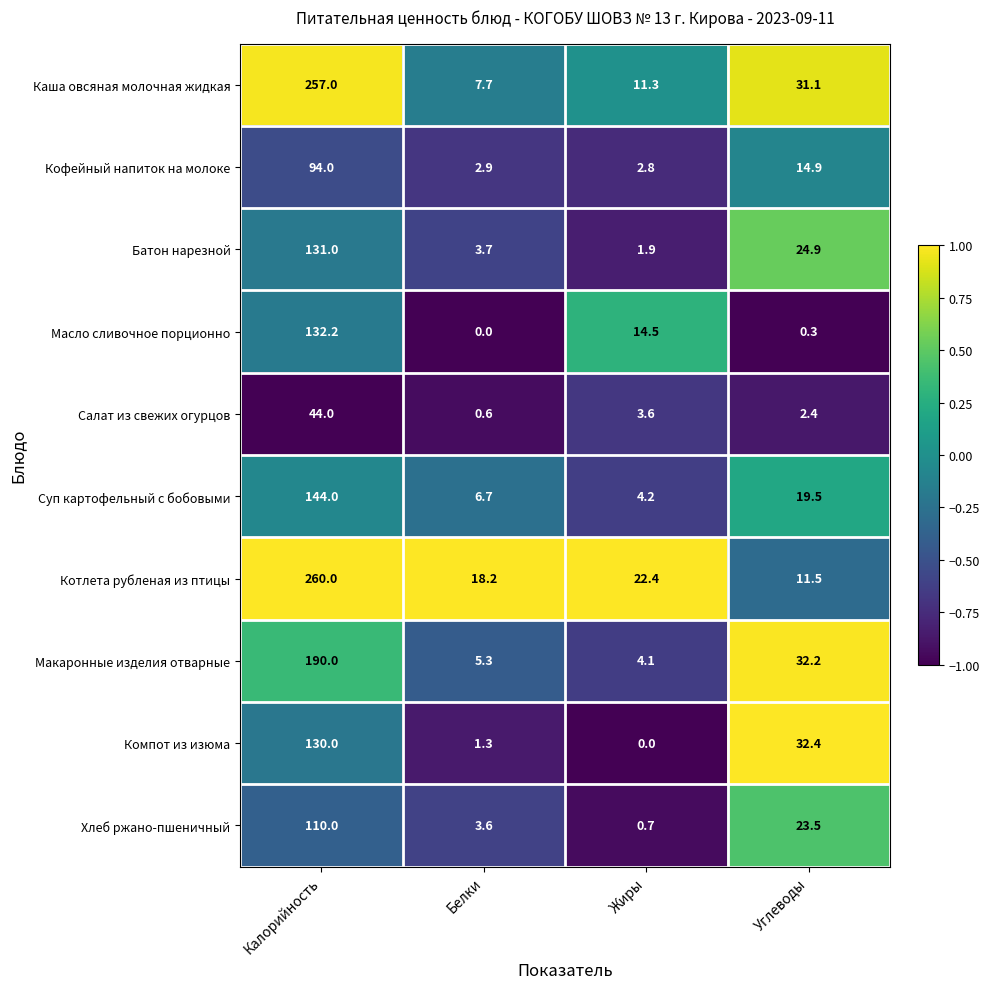

The Макаронные изделия отварные series shows 32.2 at Углеводы. True or false?

True